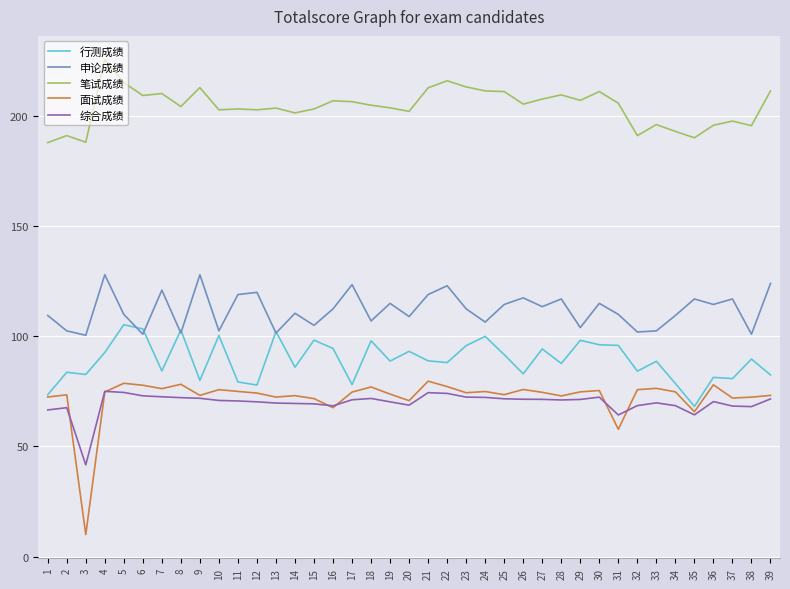

True or false: 笔试成绩 has a value of 57.1 at 31.

False